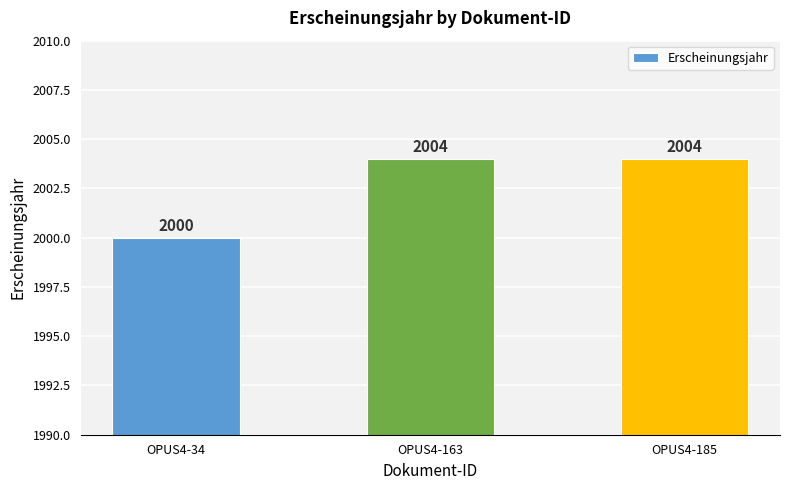

Is it true that the value at OPUS4-185 is 2740?

False